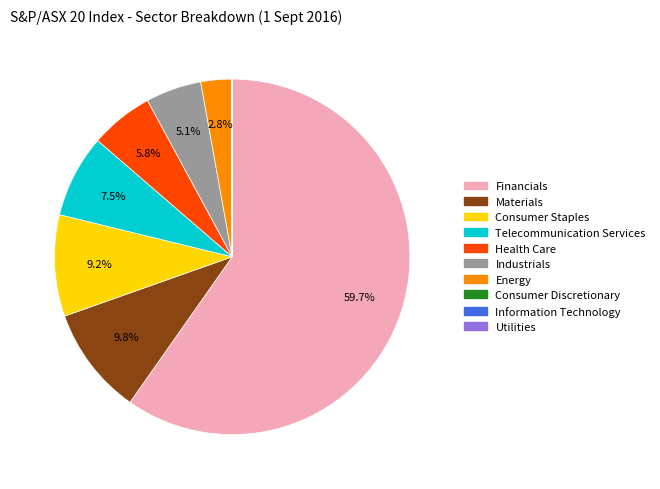

Is Consumer Staples the majority of the pie?

No